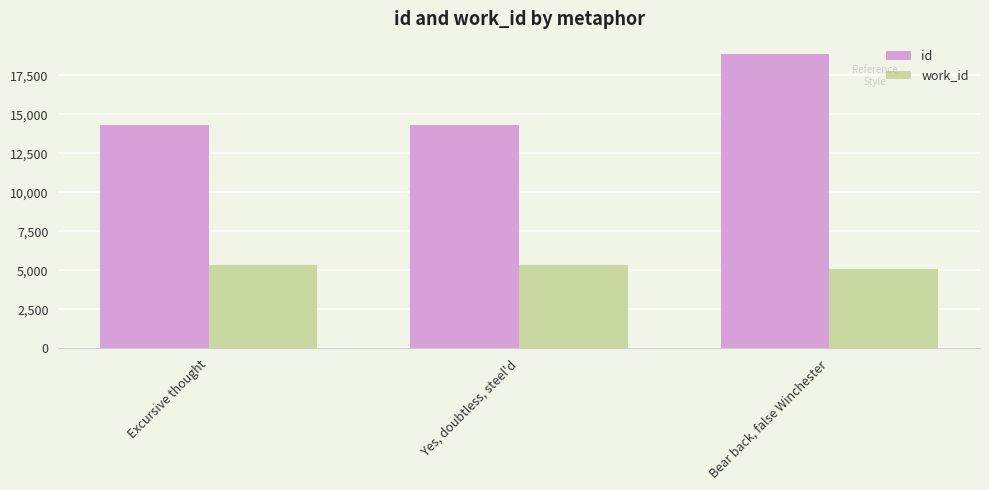

At which category is the sum across all series the highest?

Bear back, false Winchester